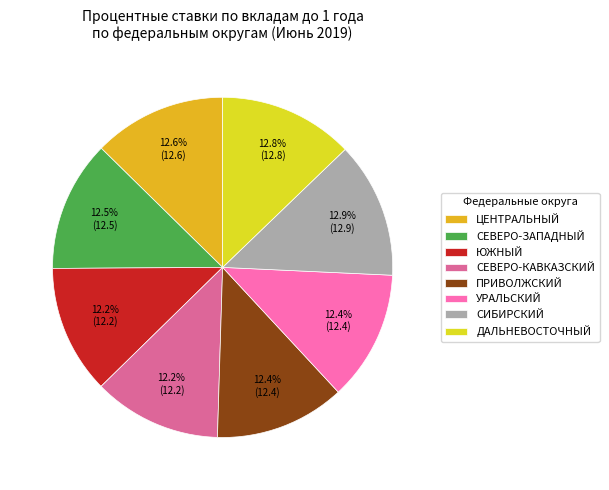

Approximately how many times larger is the value at ЦЕНТРАЛЬНЫЙ compared to ДАЛЬНЕВОСТОЧНЫЙ?

1.0